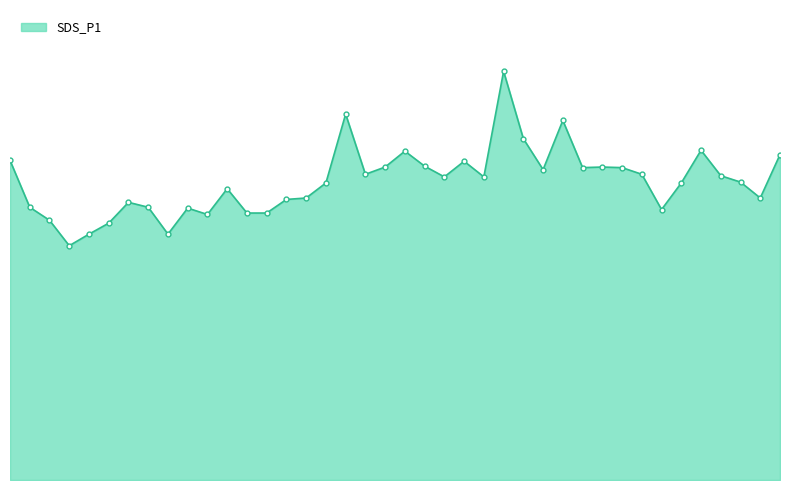

Does the chart have visible grid lines?

No